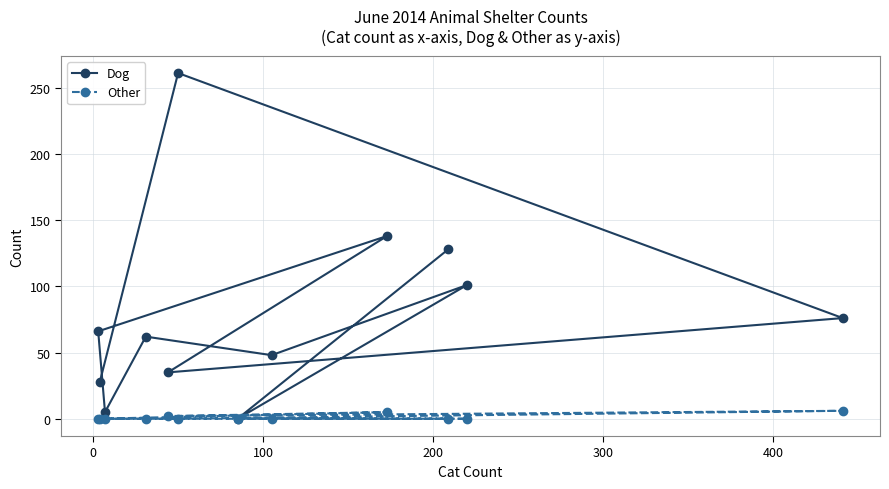

Rank the series by their average value, from highest to lowest.

Dog, Other